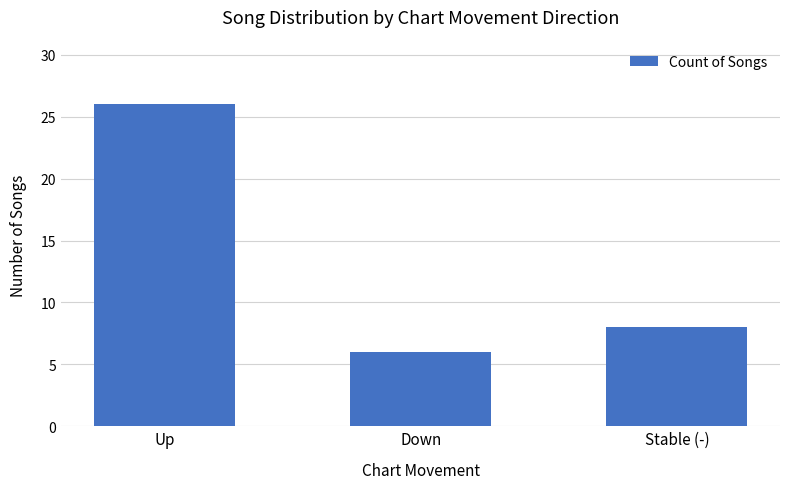

What is the smallest value displayed?

6